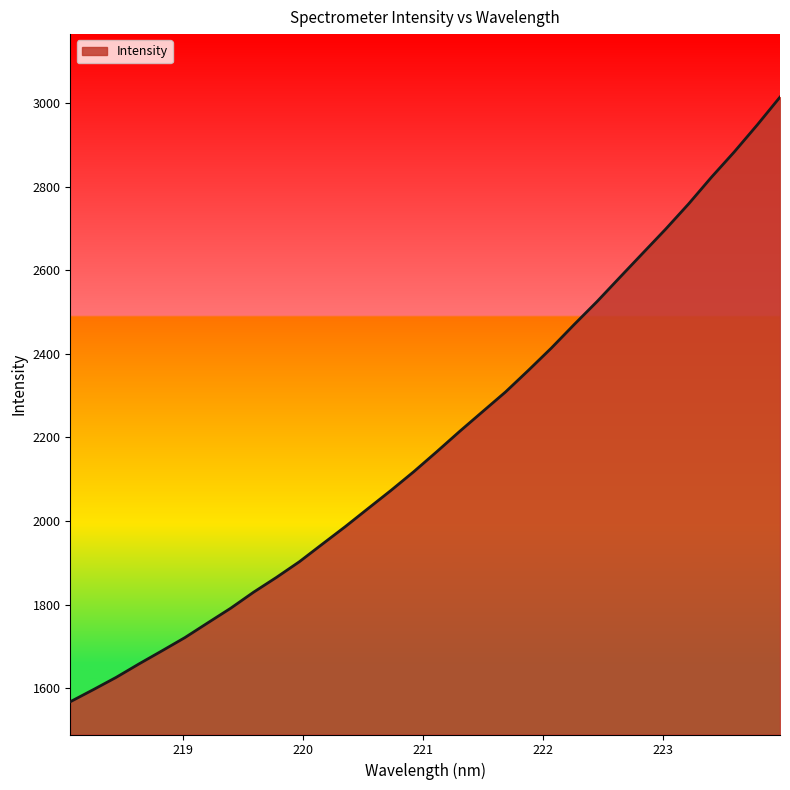

What is the smallest value displayed?

1567.5